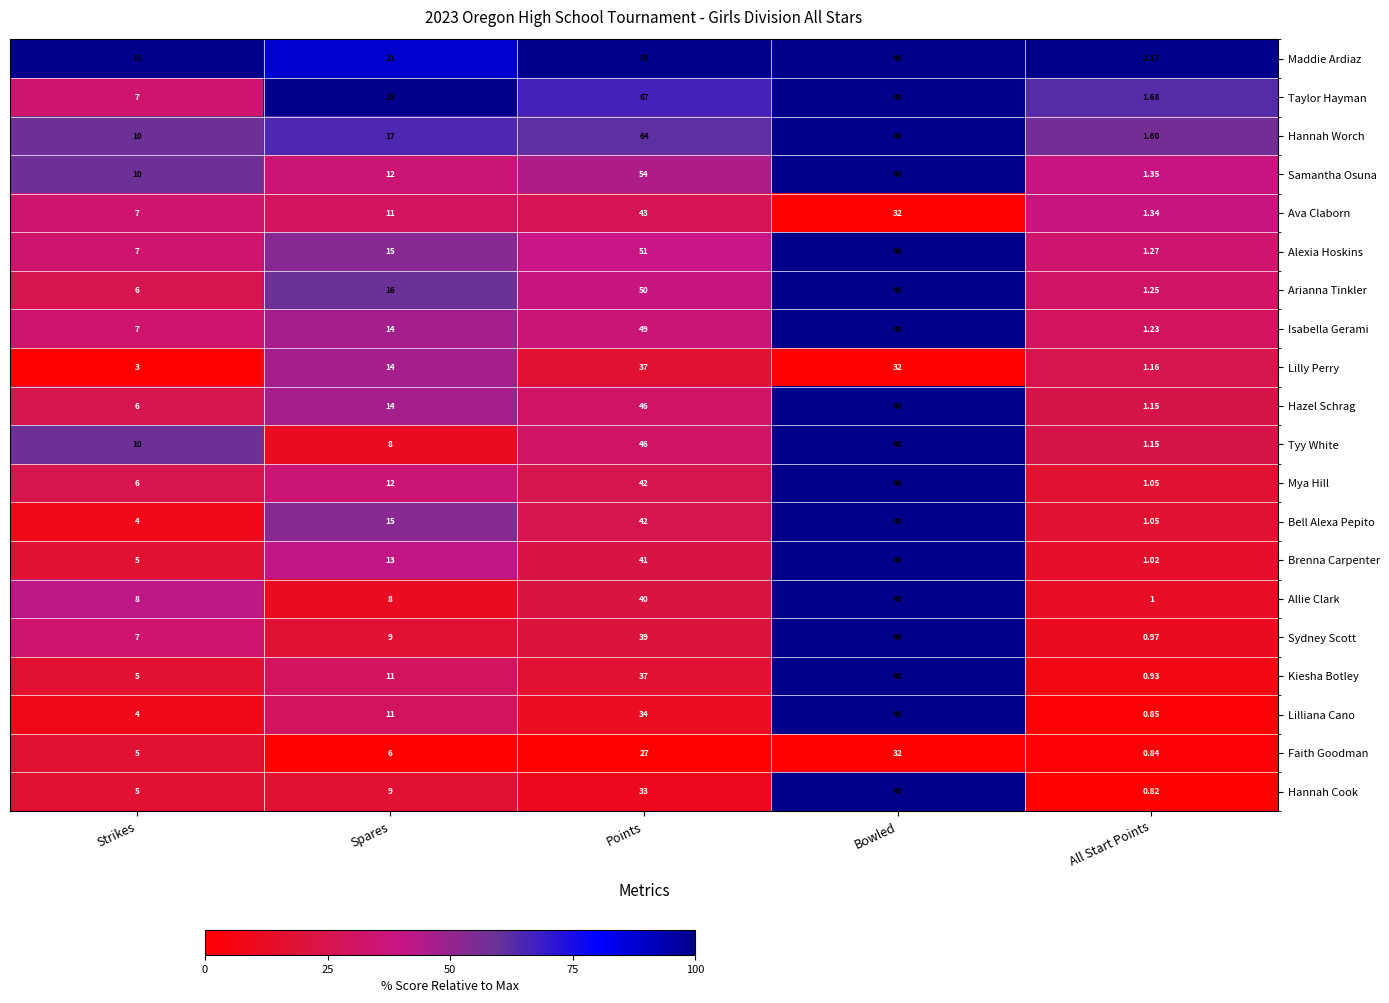

At which category is the sum across all series the highest?

Points